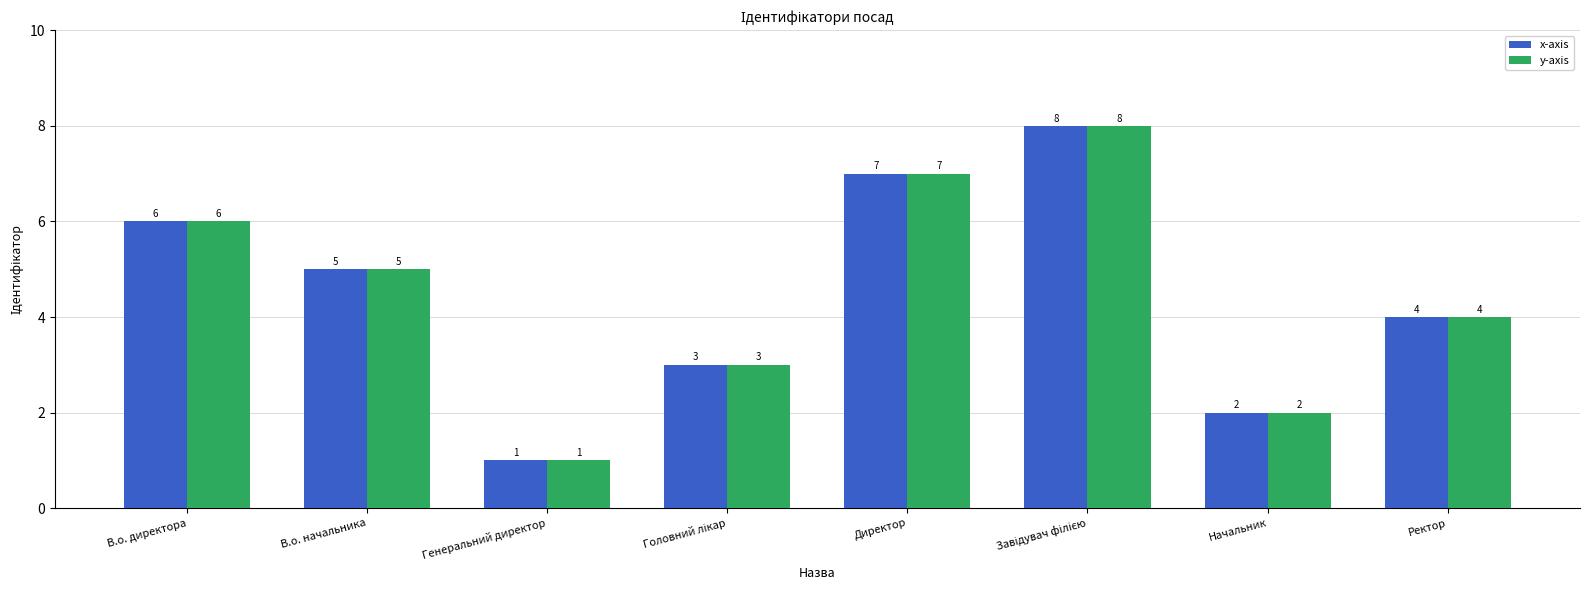

The value of y-axis at Генеральний директор is 1. True or false?

True